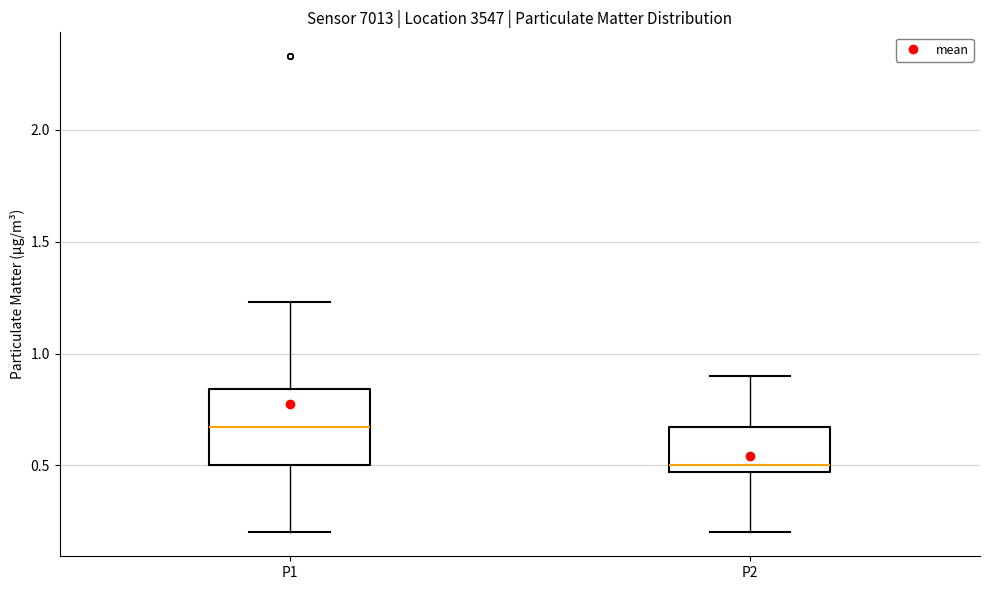

Comparing the boxes themselves (not the whiskers), which one is the tallest?

P1